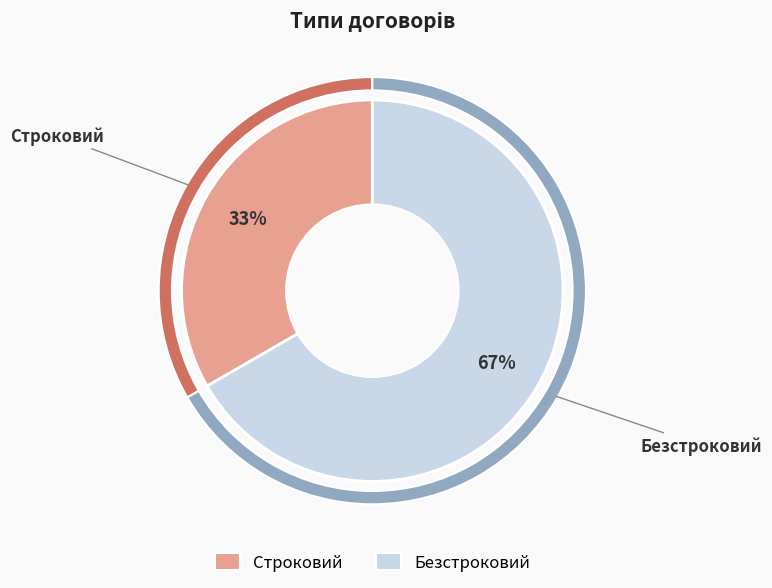

Which slice is the smallest?

Строковий